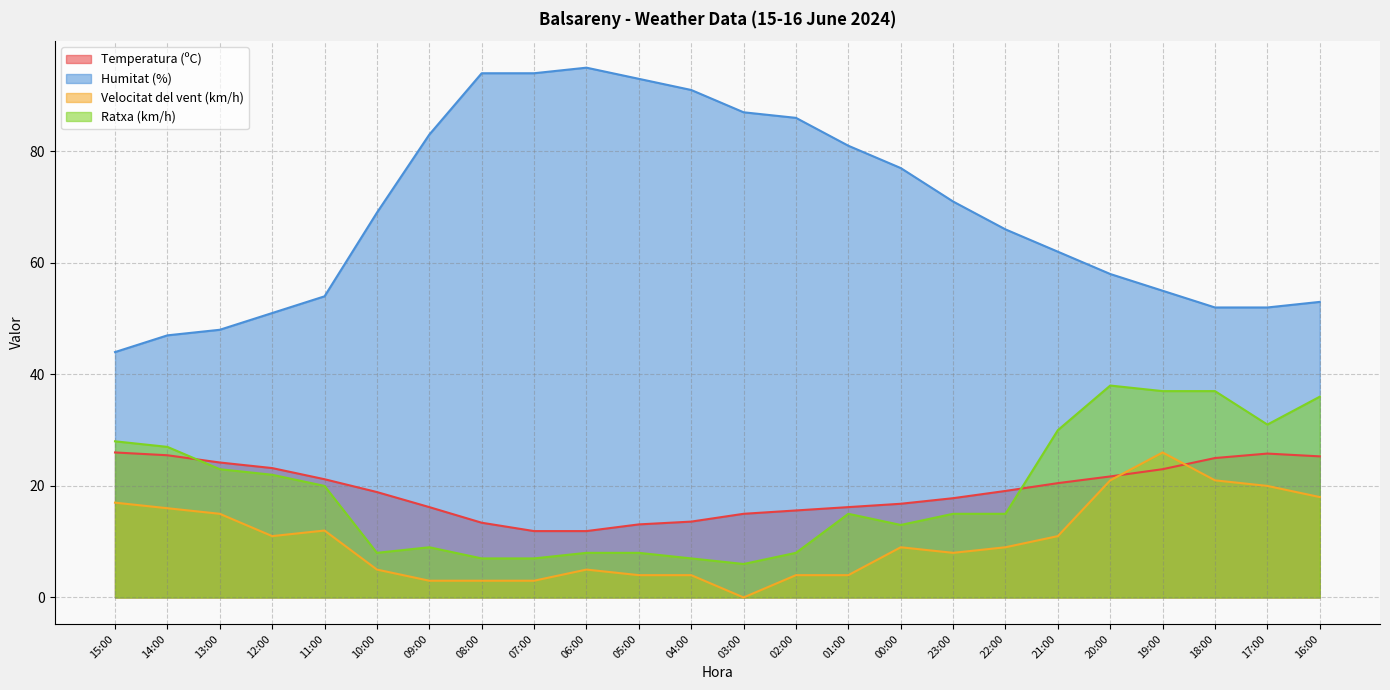

True or false: Humitat (%) and Ratxa (km/h) intersect in this chart.

False